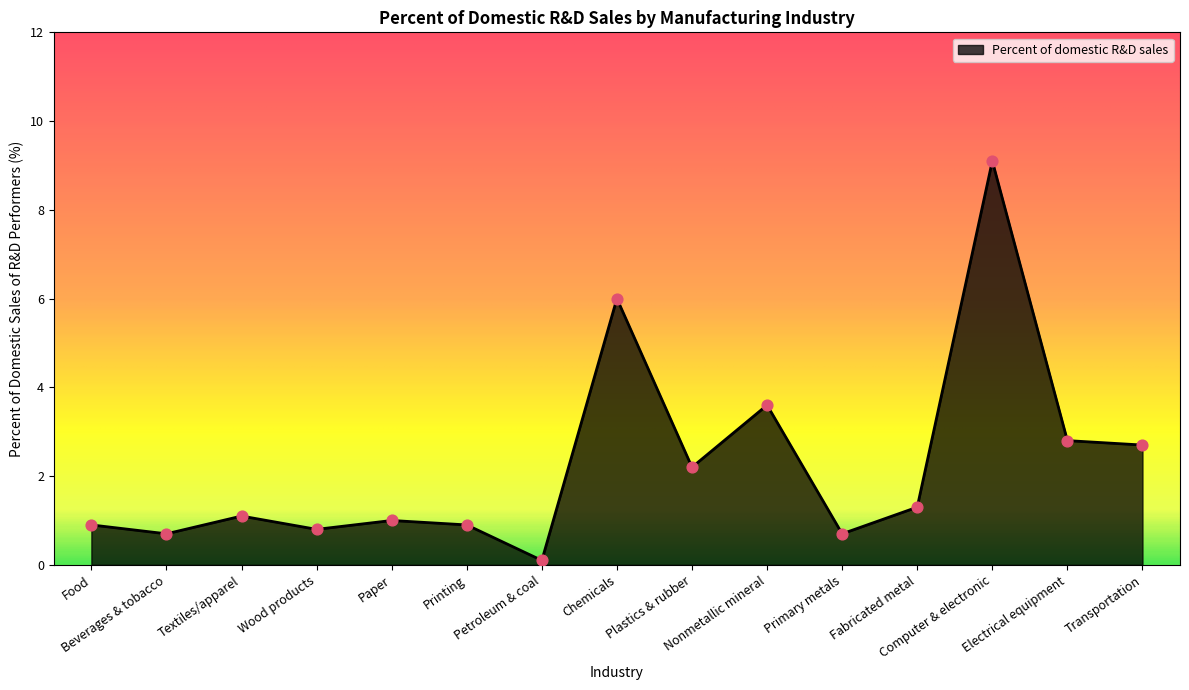

What is the change in value from Printing to Electrical equipment?

+1.9